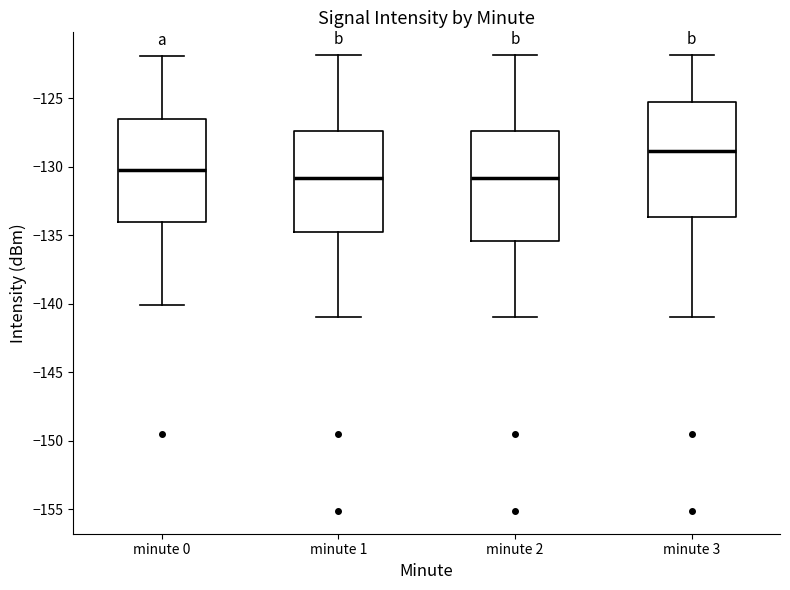

Where does the upper whisker of the box for minute 0 end on the y-axis? The values are not printed on the chart, so give them approximately, as read against the axis.

-122.0